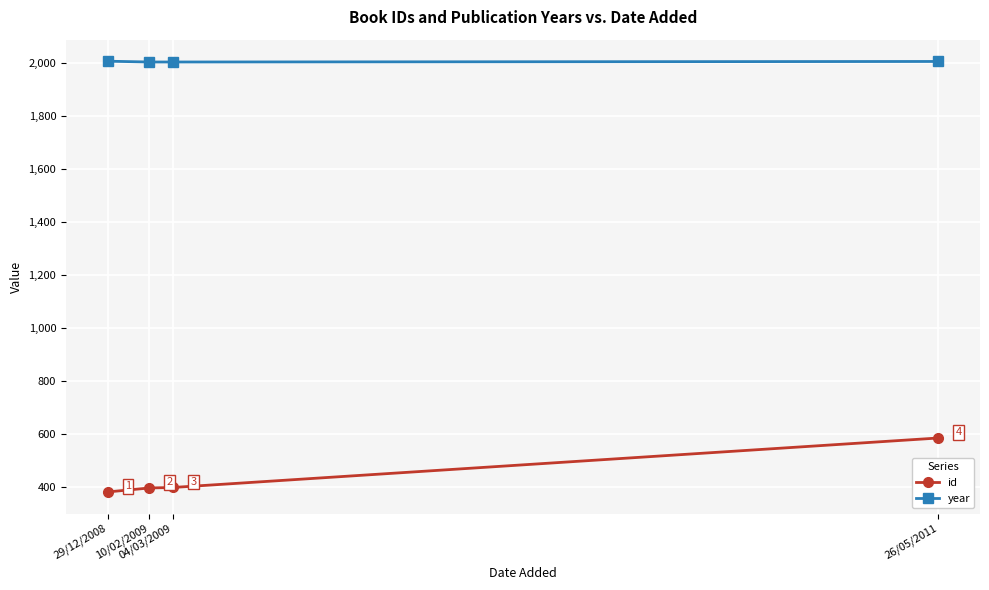

Does the chart have visible grid lines?

Yes